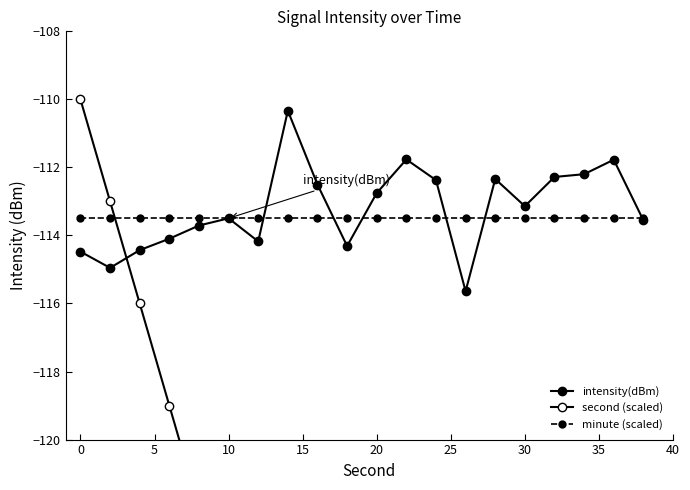

What is the greatest value displayed?

-110.0